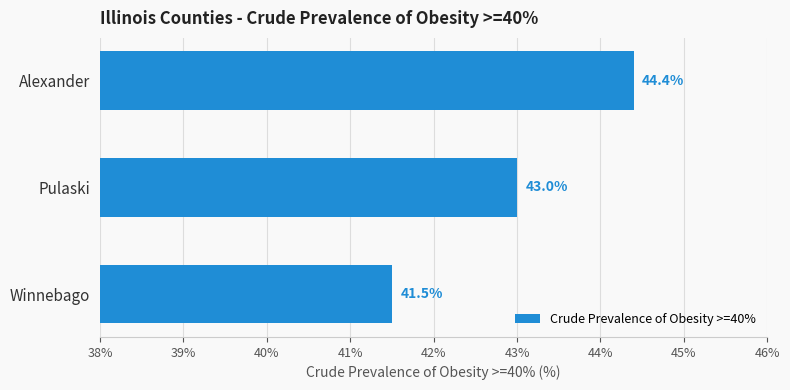

How many series are shown in this chart?

1